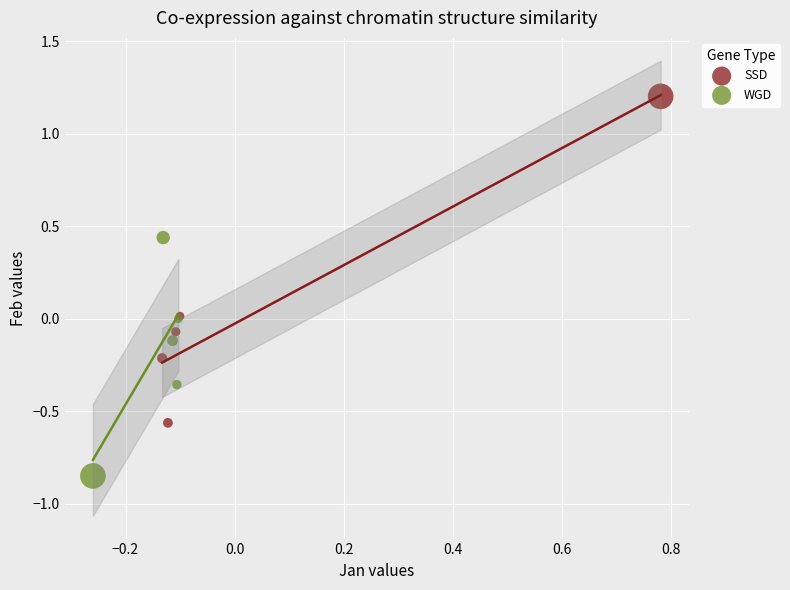

Which series has the widest spread of Y values?

SSD